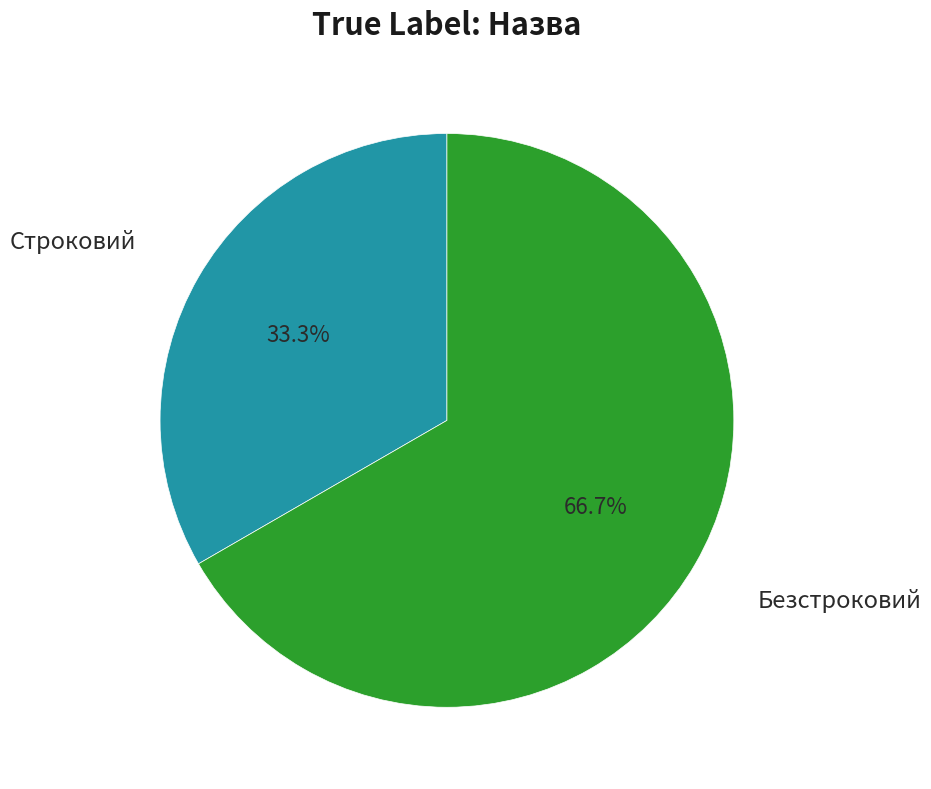

Does any single category account for the majority?

Yes